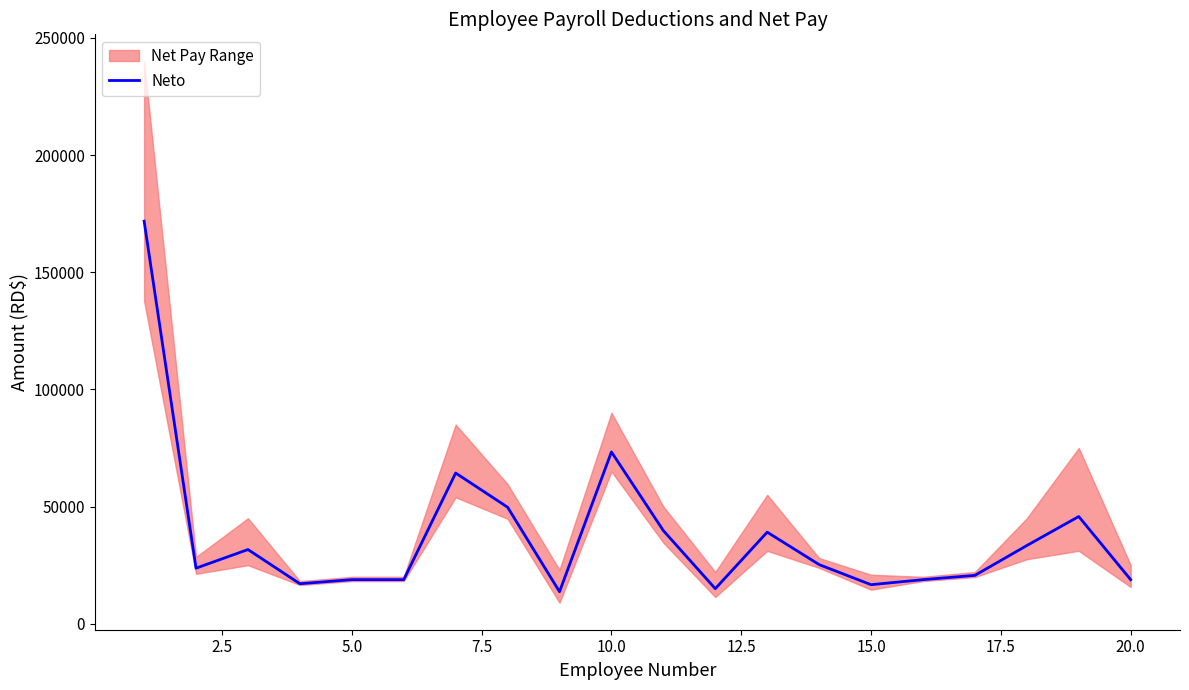

What is the maximum value for Neto?

171809.5